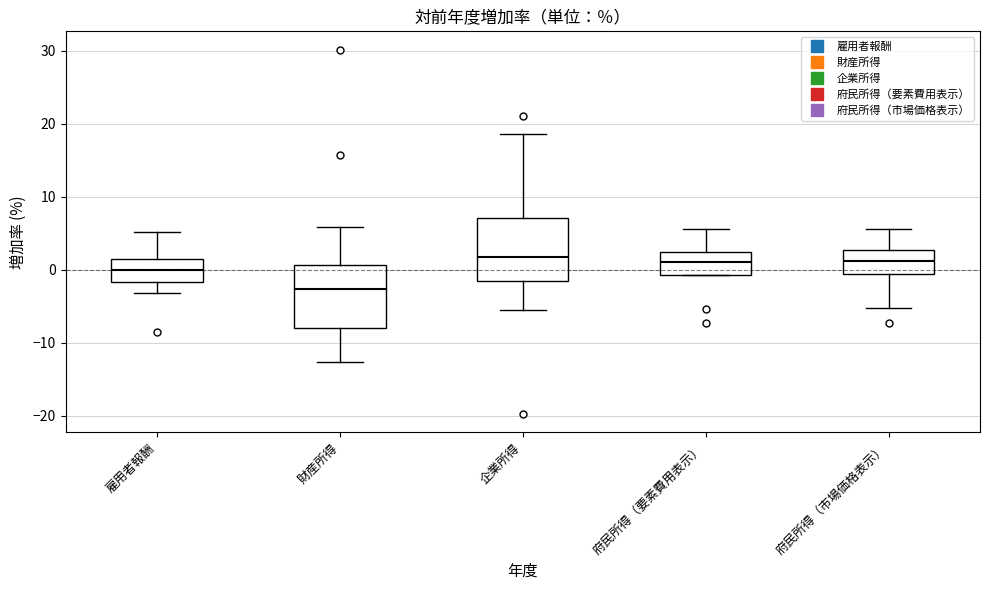

Where does the lower whisker of the box for 財産所得 end on the y-axis? The values are not printed on the chart, so give them approximately, as read against the axis.

-13